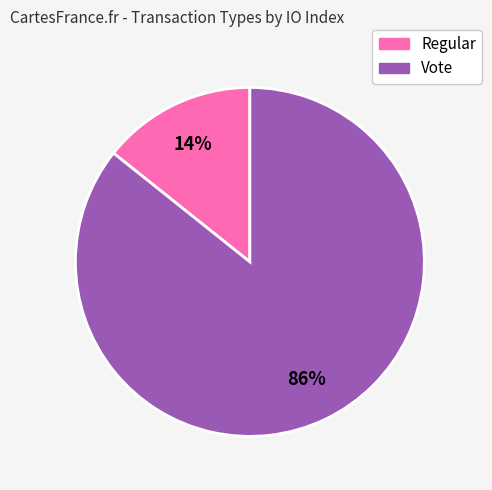

Which slice is the smallest?

Regular